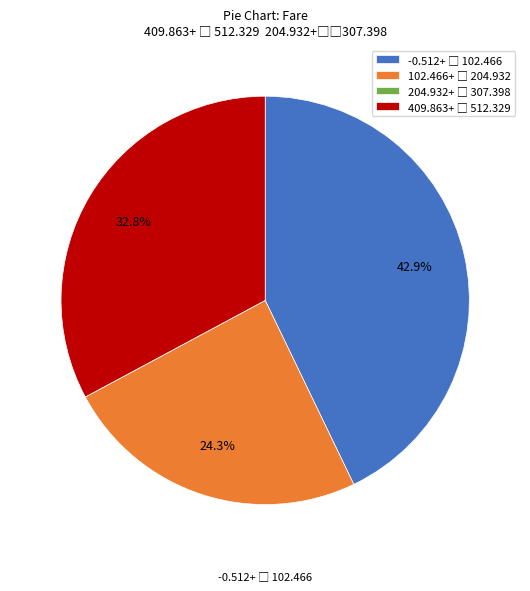

Does any single category account for the majority?

No